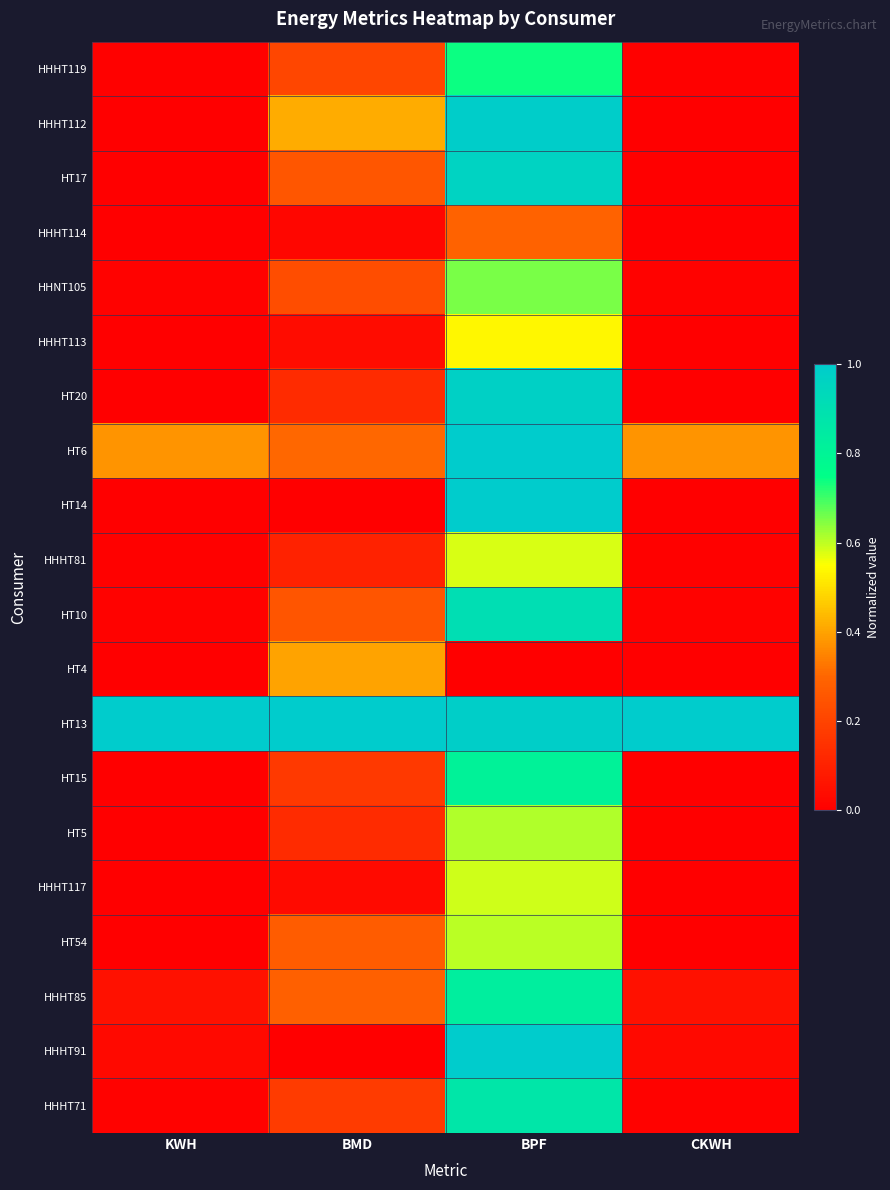

Rank the series by their maximum value, from lowest to highest.

HHHT114, HT4, HHHT113, HHHT81, HHHT117, HT54, HT5, HHNT105, HHHT119, HT15, HHHT85, HHHT71, HT10, HT17, HT20, HHHT112, HT6, HT14, HT13, HHHT91